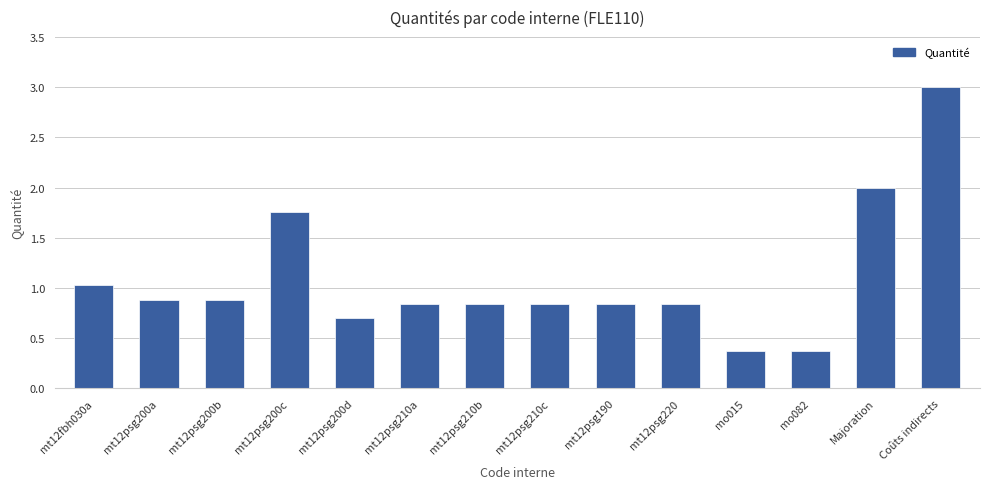

What value does the data have at Majoration?

2.0